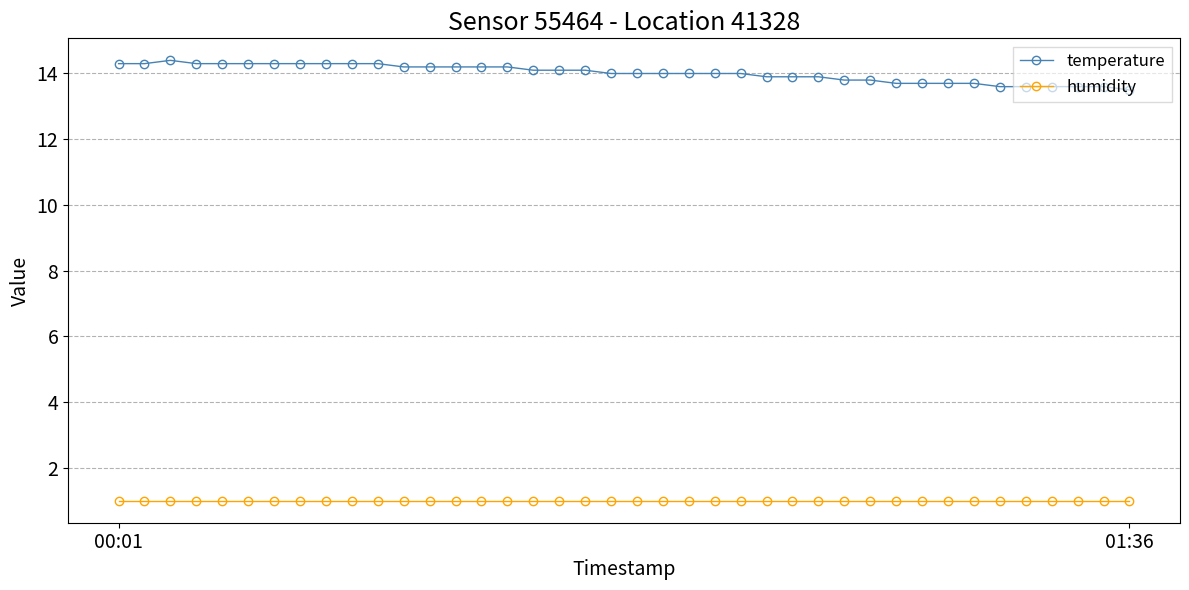

True or false: temperature and humidity intersect in this chart.

False